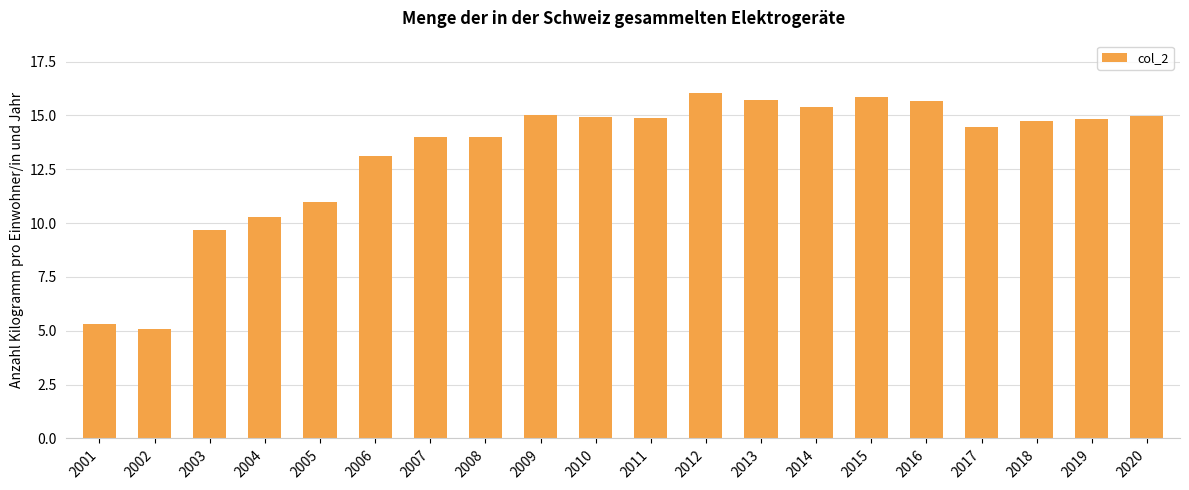

Which label corresponds to the smallest value in the chart?

2002